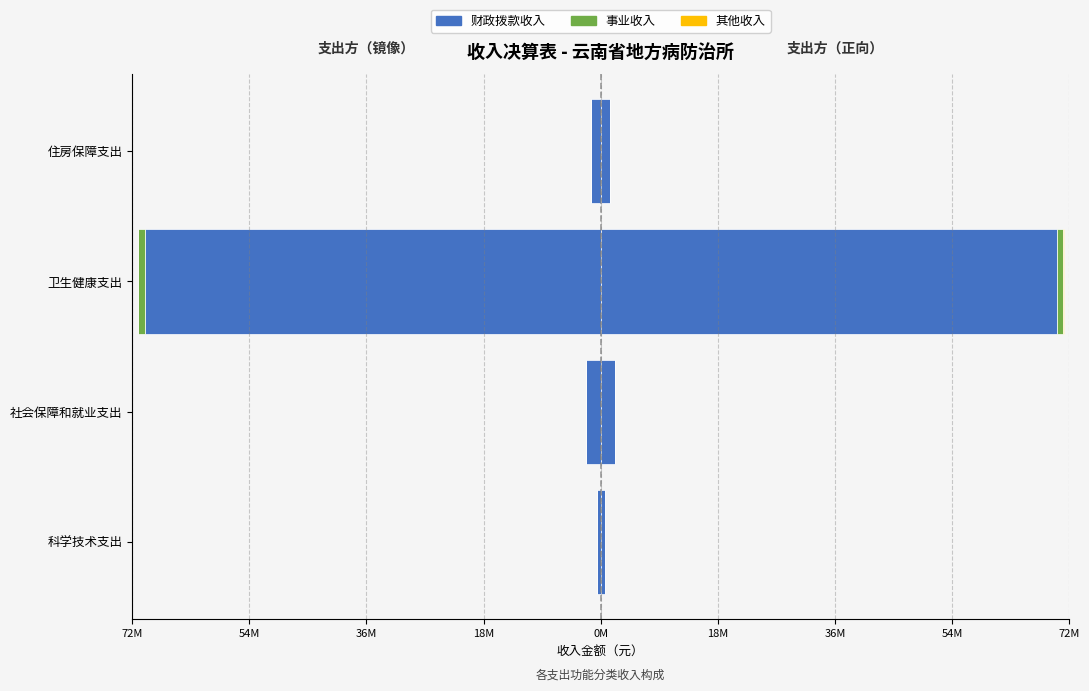

The value of 事业收入 at 卫生健康支出 is -706843.0. True or false?

False